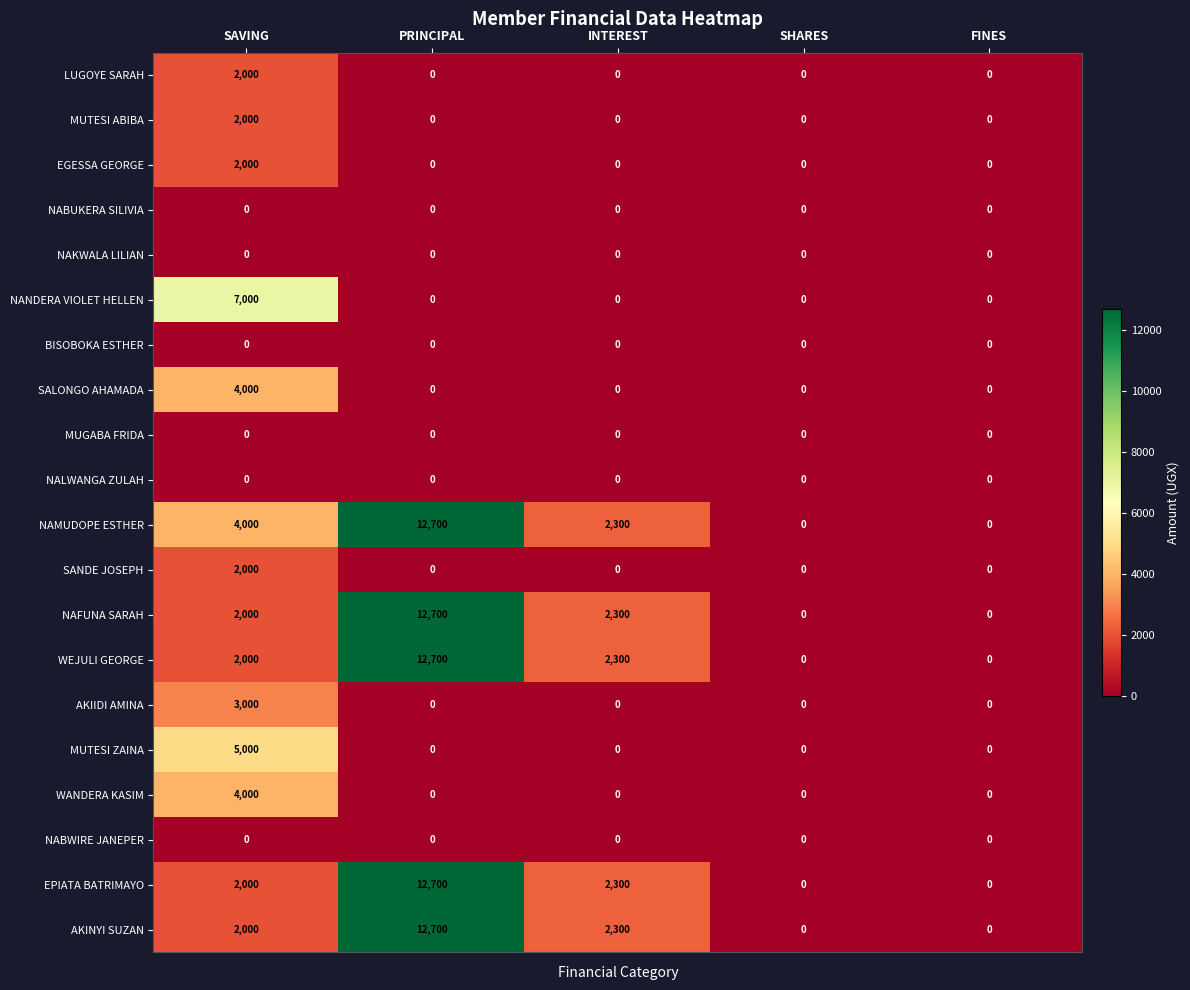

What is the difference between the maximum and minimum values in the LUGOYE SARAH series?

2000